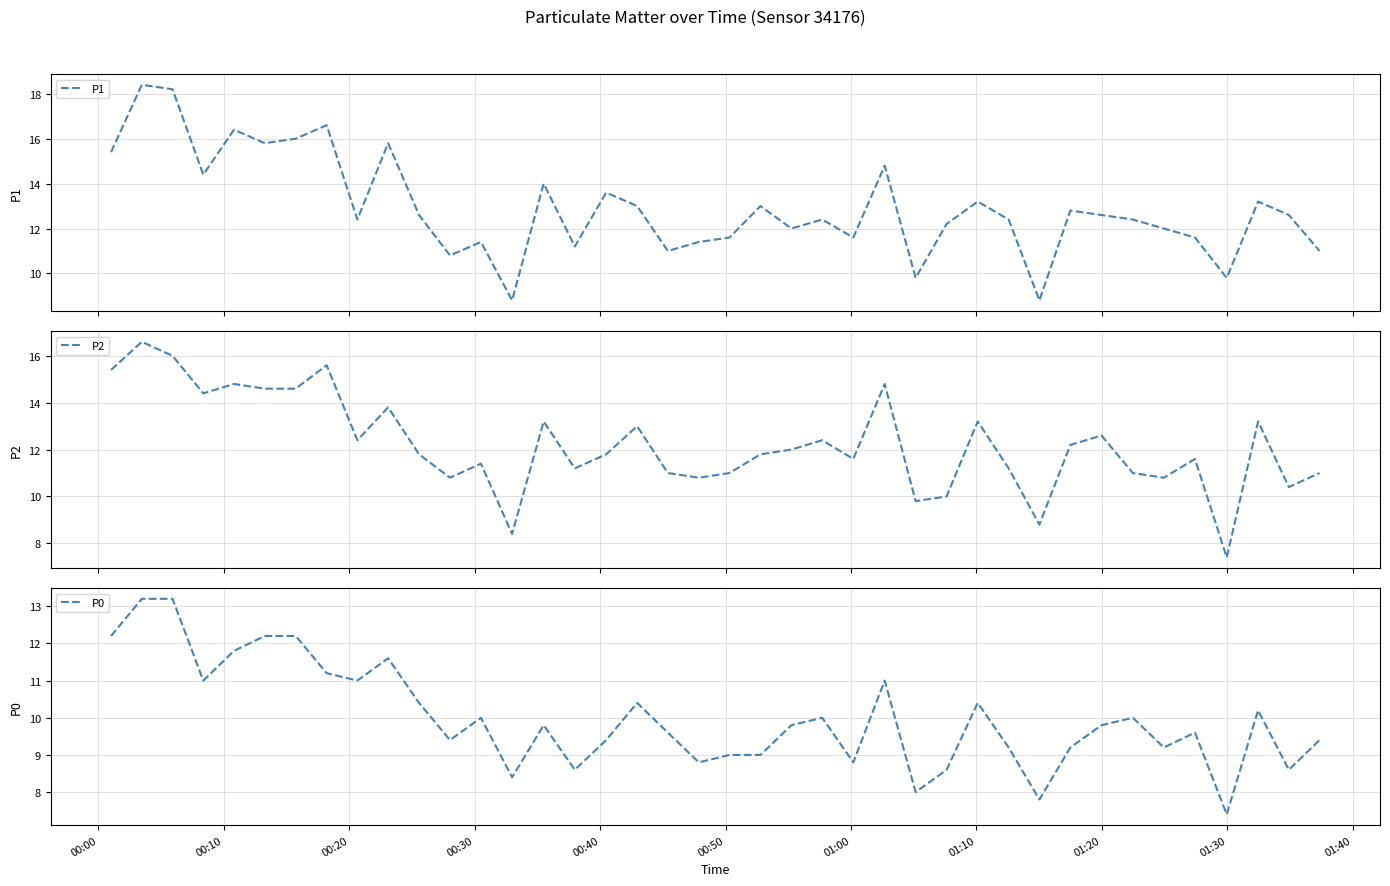

What is the lowest value of the P0 series?

7.4